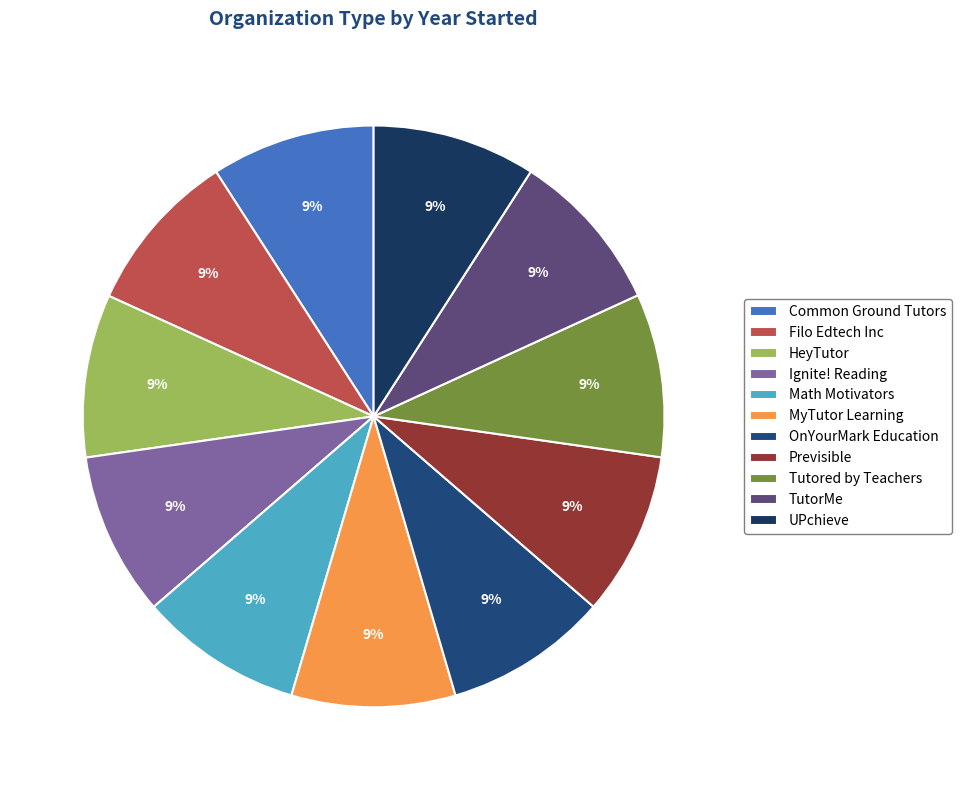

True or false: UPchieve accounts for 9% of the total.

True